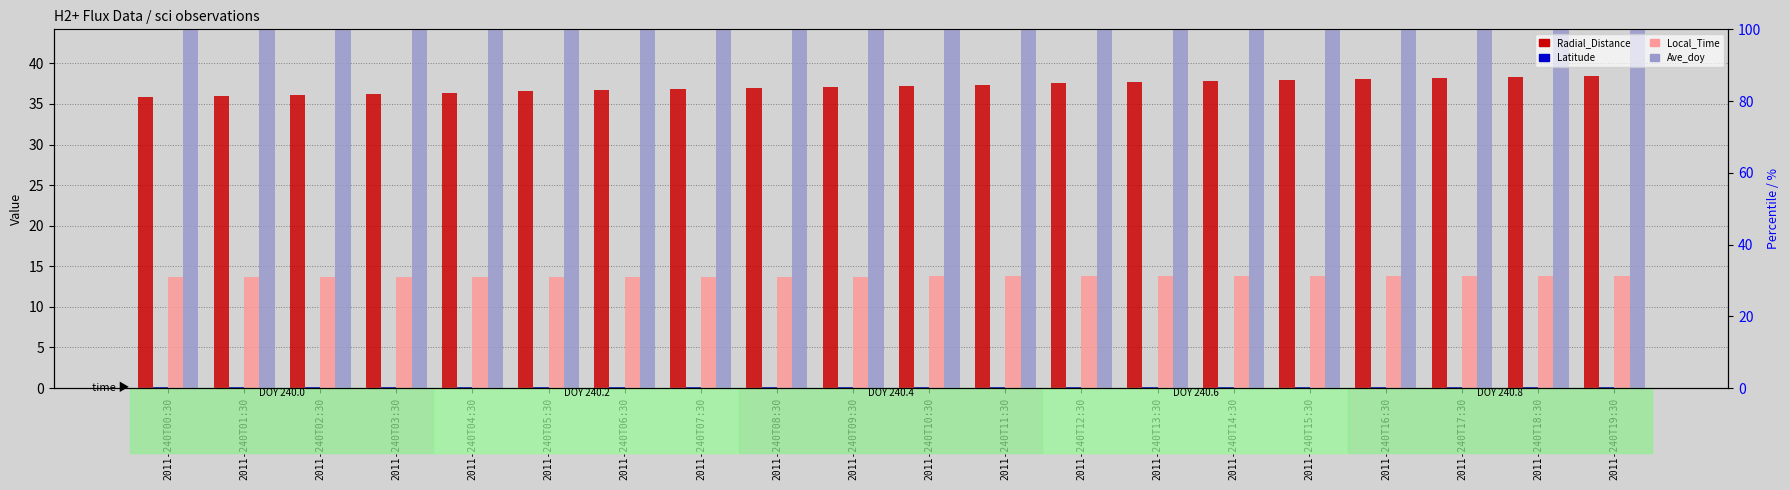

What is the sum of all Radial_Distance values?

743.3